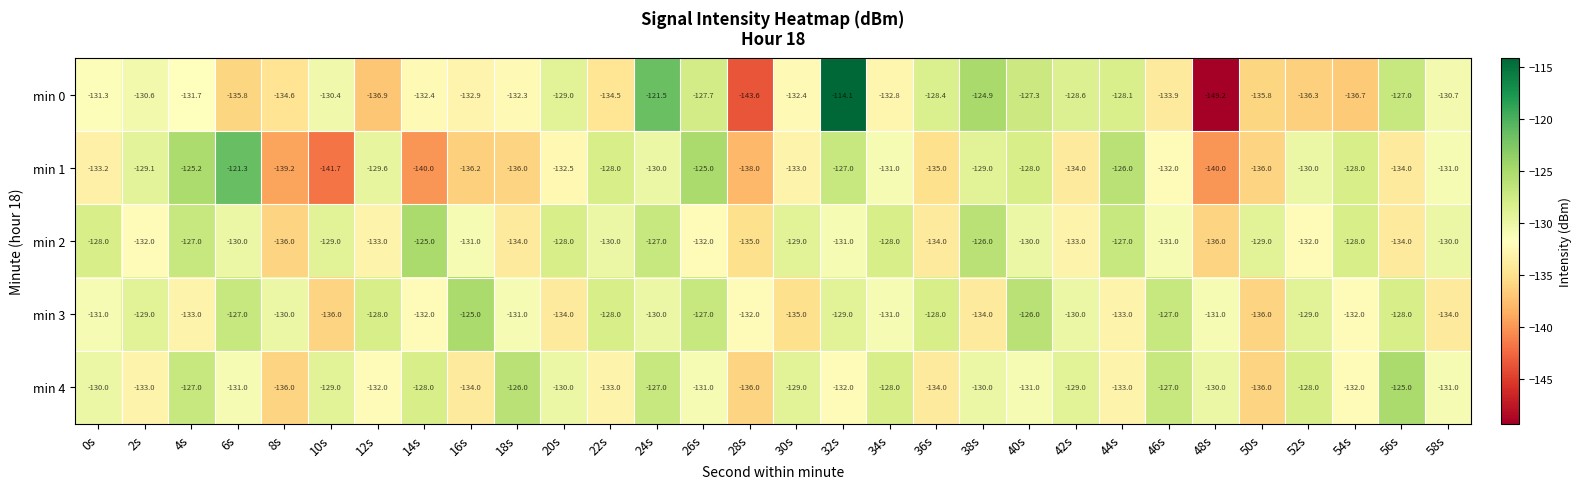

Between 14s and 26s, which series saw the biggest shift?

min 1